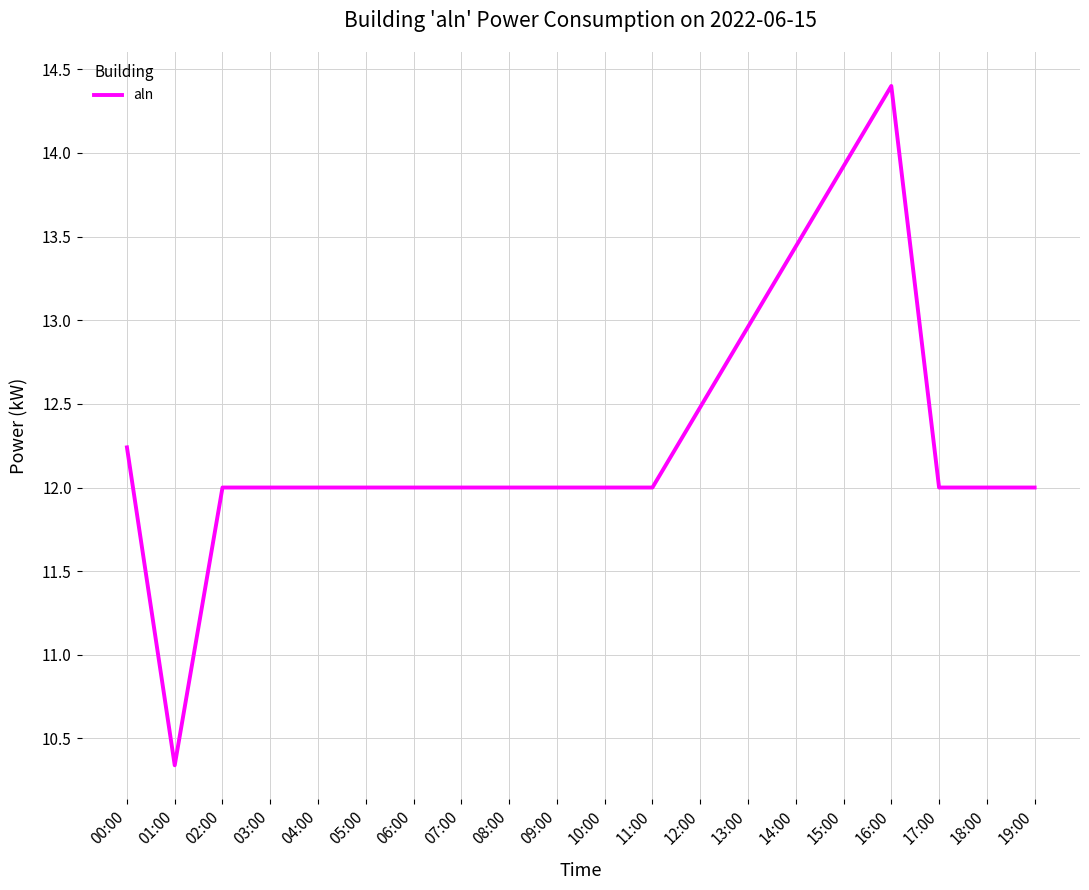

What is the difference between the values at 01:00 and 03:00?

1.7